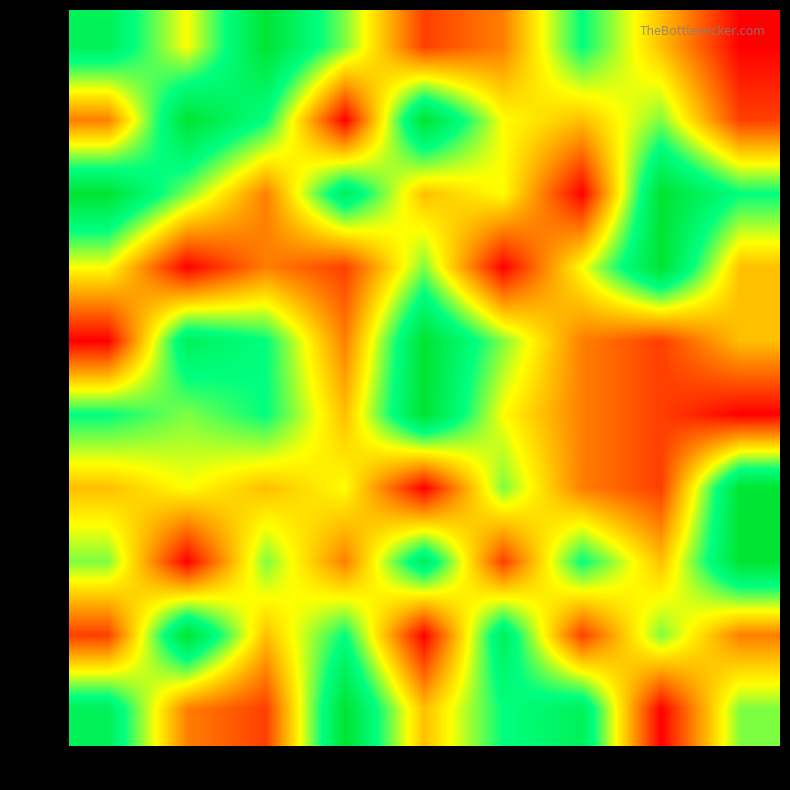

Rank the series by their maximum value, from lowest to highest.

Row1, Row2, Row3, Row4, Row5, Row6, Row7, Row8, Row9, Row10